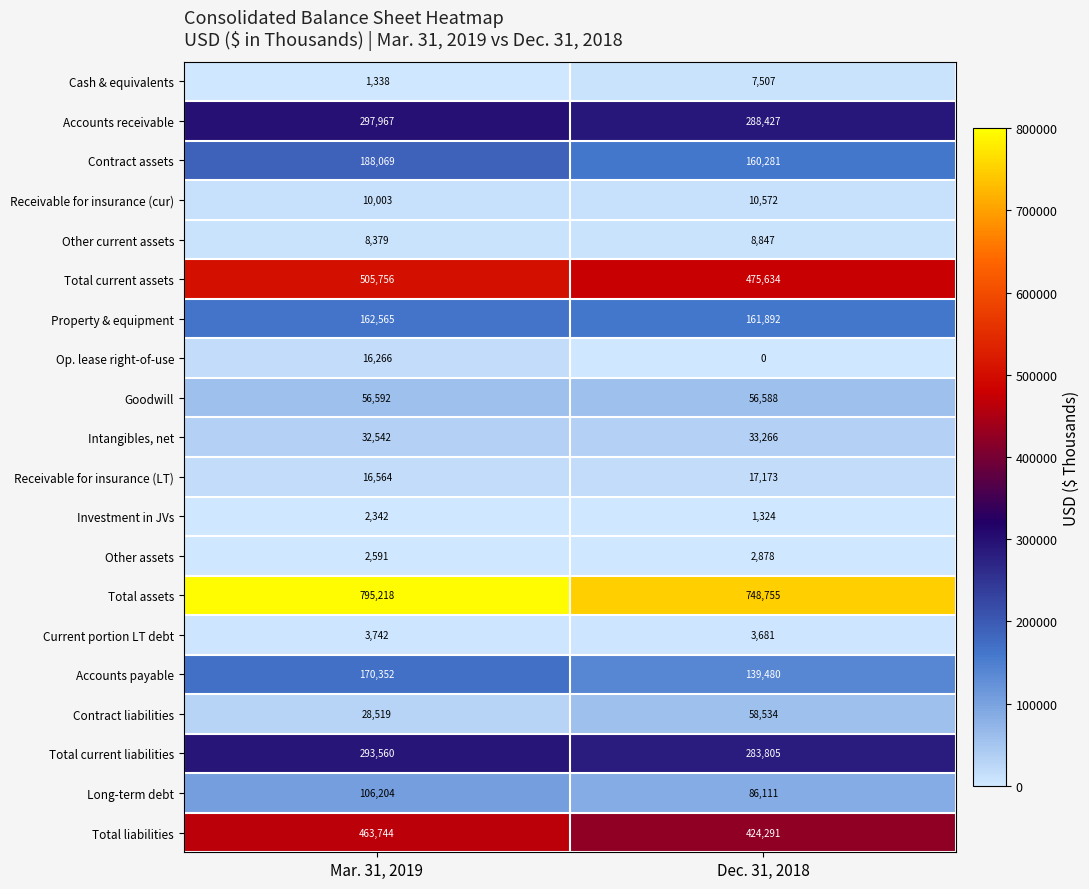

What is the total value across all series at Dec. 31, 2018?

2969046